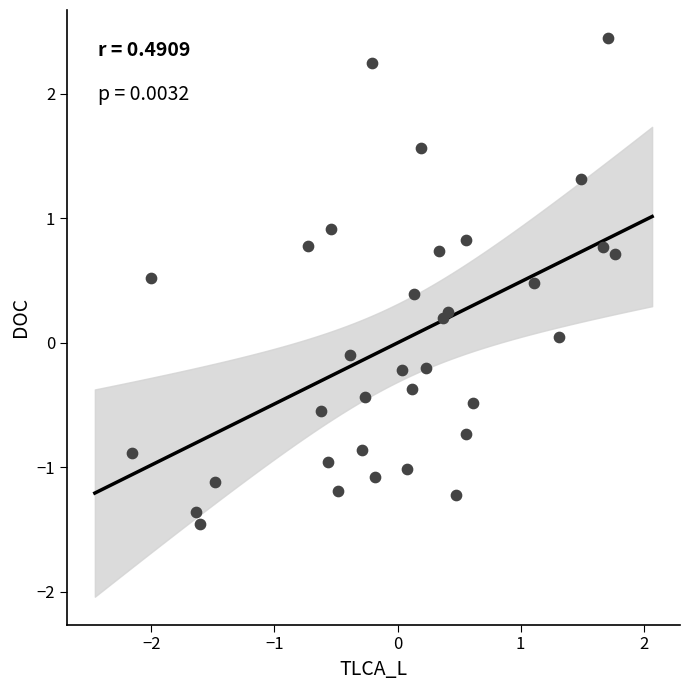

What is the range of X values (max minus min)?

3.9